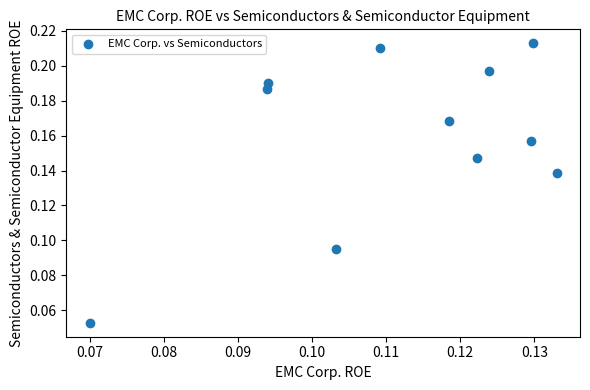

How many data points are displayed?

11